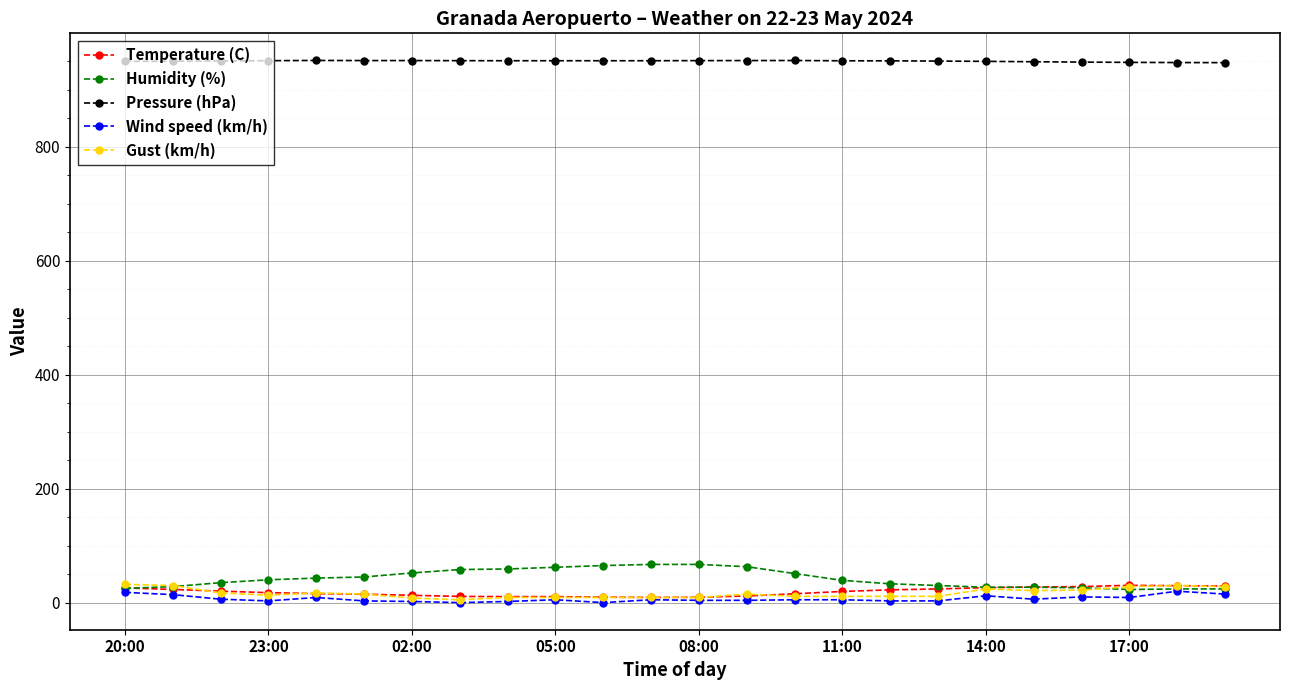

True or false: Gust (km/h) has more than 2 points higher than both neighbors.

True